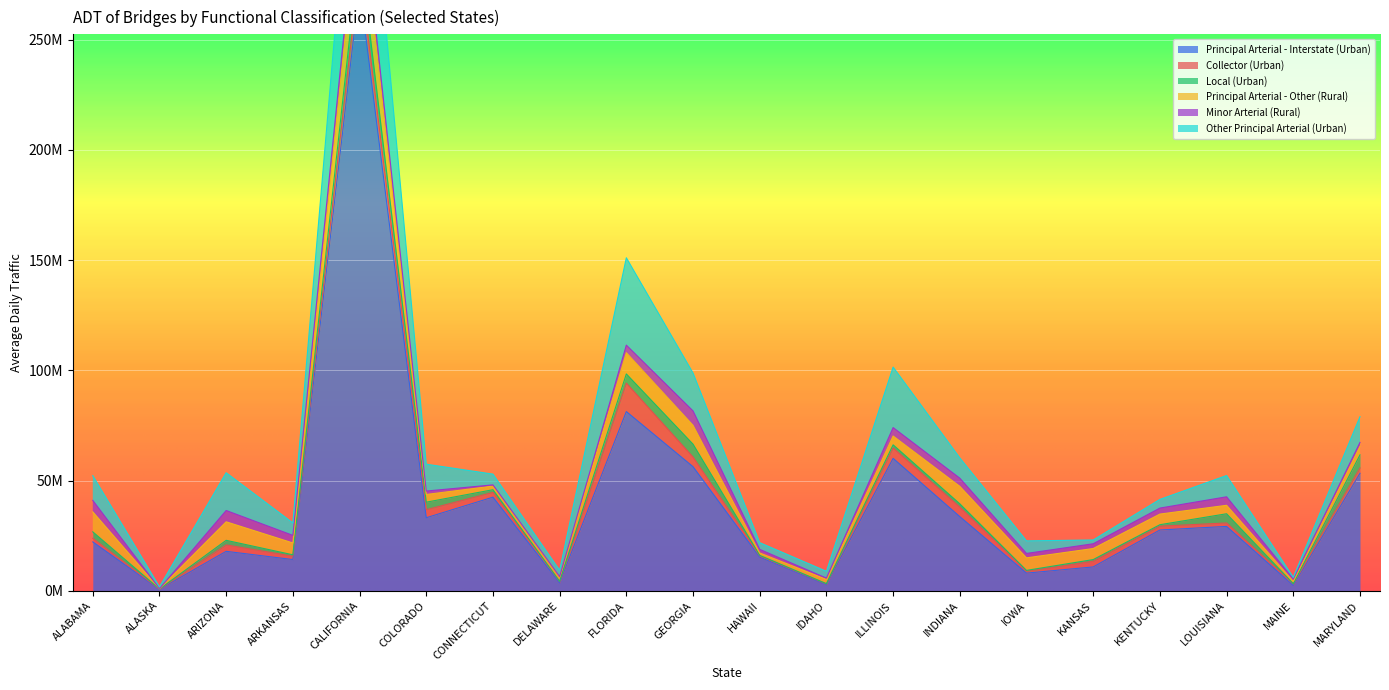

Where does the Minor Arterial (Rural) series first go above 2725772?

ALABAMA